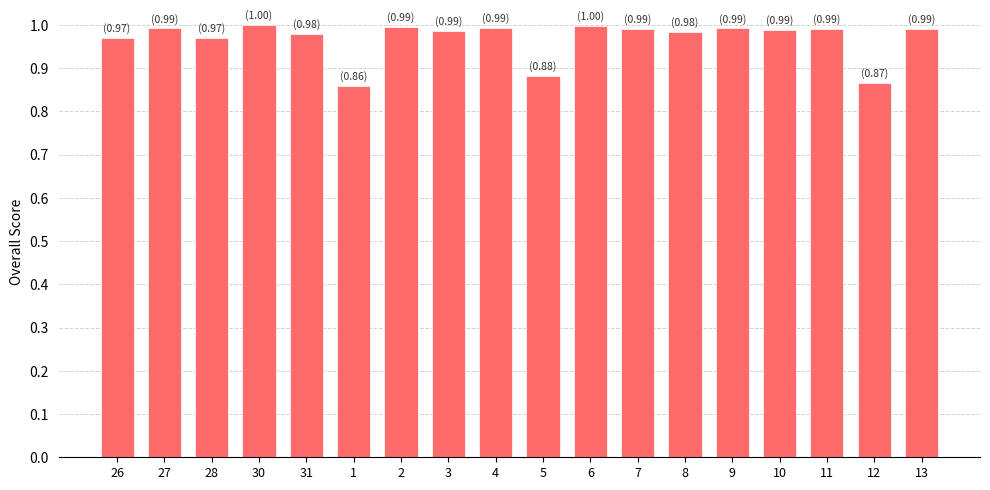

What is the sum of all values?

17.4